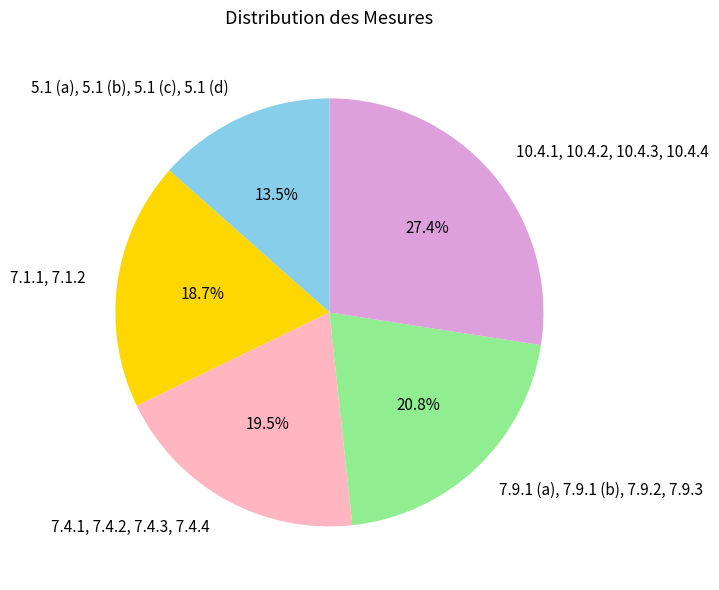

True or false: 10.4.1, 10.4.2, 10.4.3, 10.4.4 accounts for 27% of the total.

True